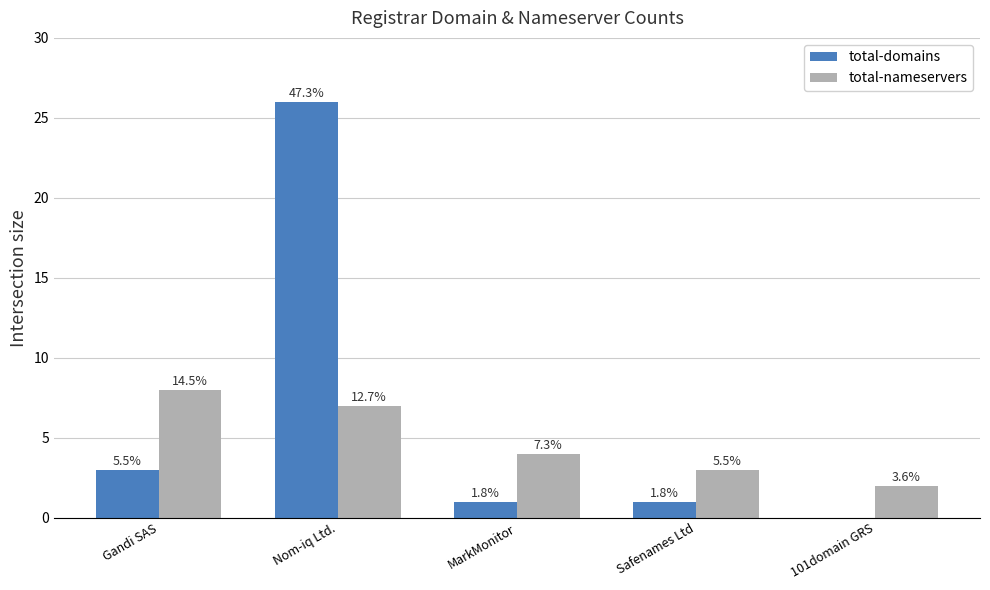

Which has a higher value, MarkMonitor or Safenames Ltd?

MarkMonitor